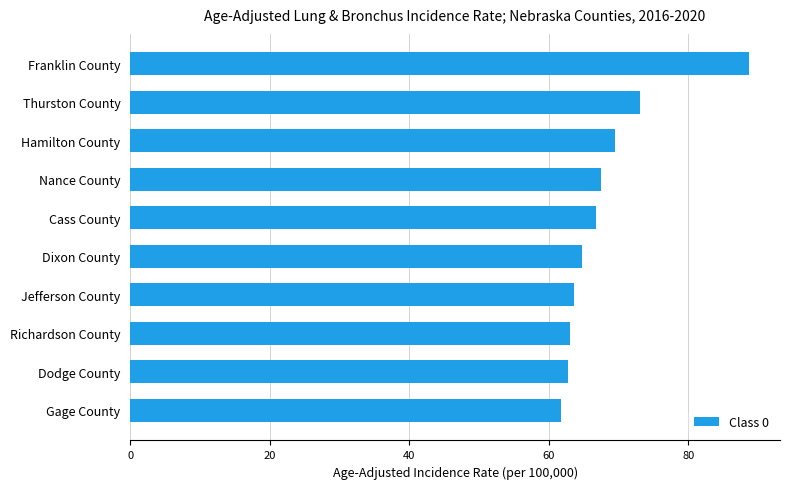

Are the bars horizontal?

Yes